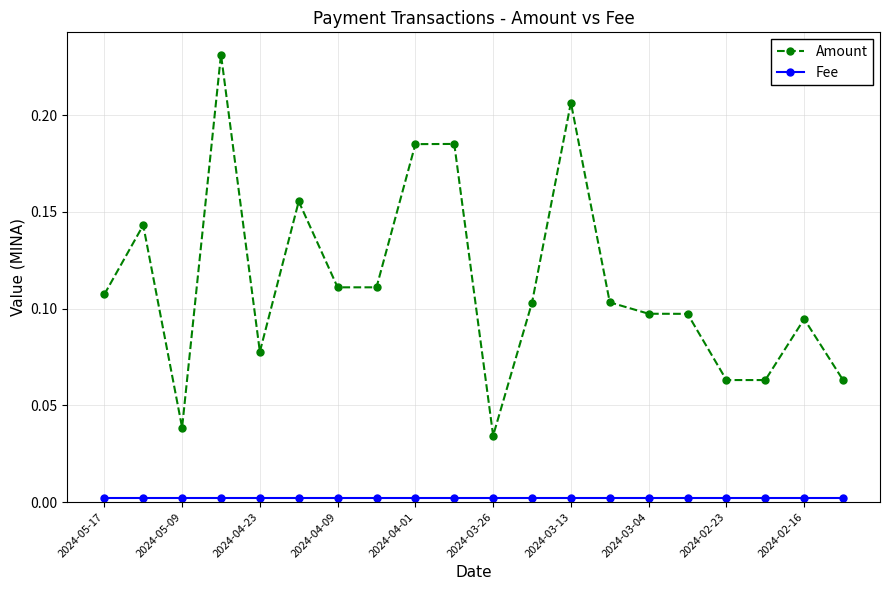

Which series has the widest spread of values?

Amount